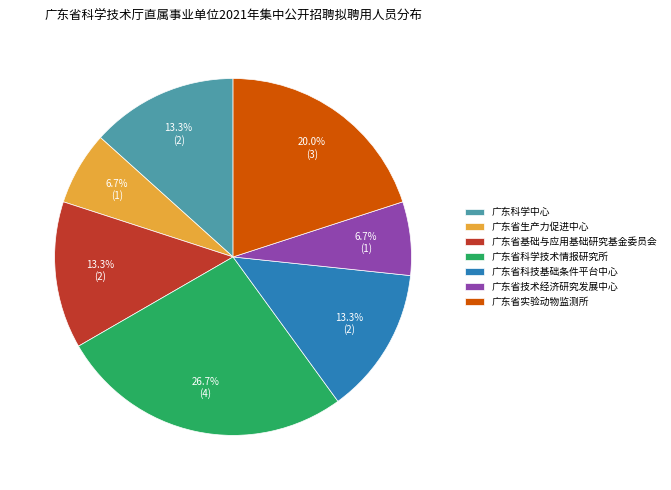

Between 广东省科技基础条件平台中心 and 广东省技术经济研究发展中心, which is larger?

广东省科技基础条件平台中心